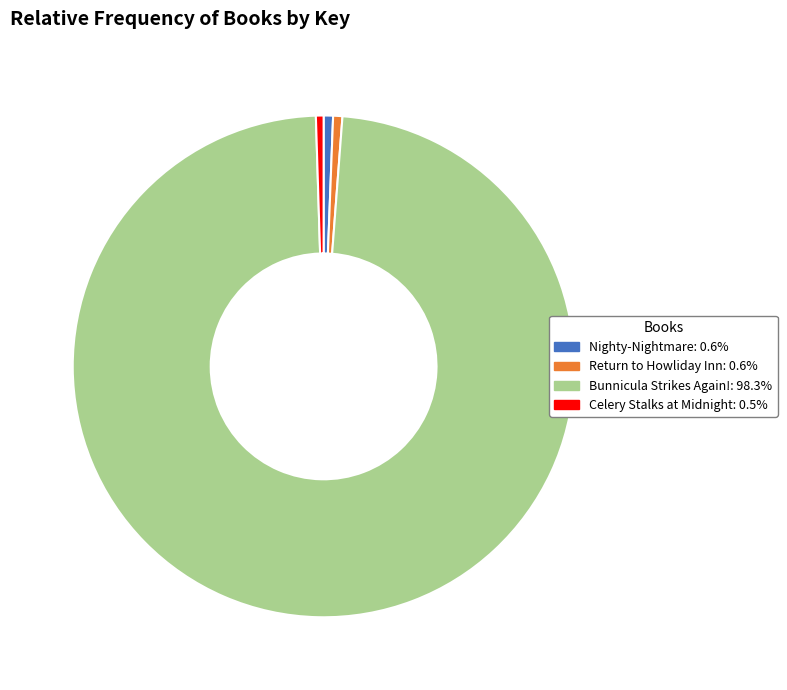

Combined, do Nighty-Nightmare: 0.6% and Celery Stalks at Midnight: 0.5% account for over 50%?

No